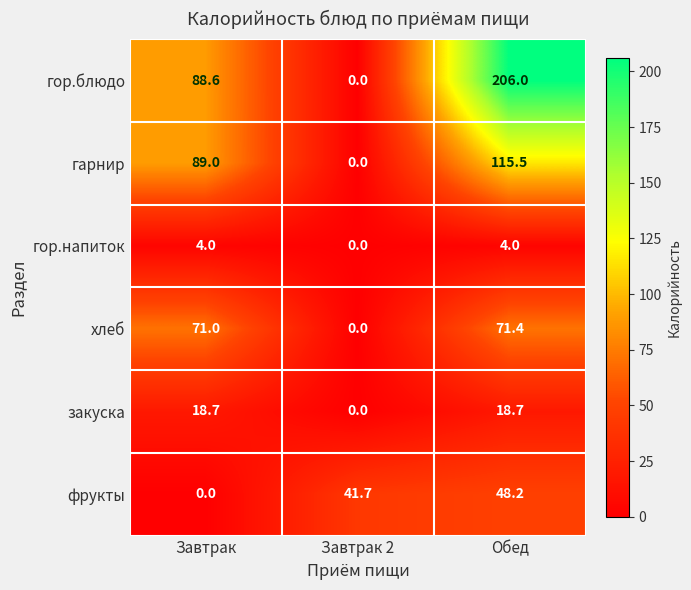

Which series has the widest spread of values?

гор.блюдо